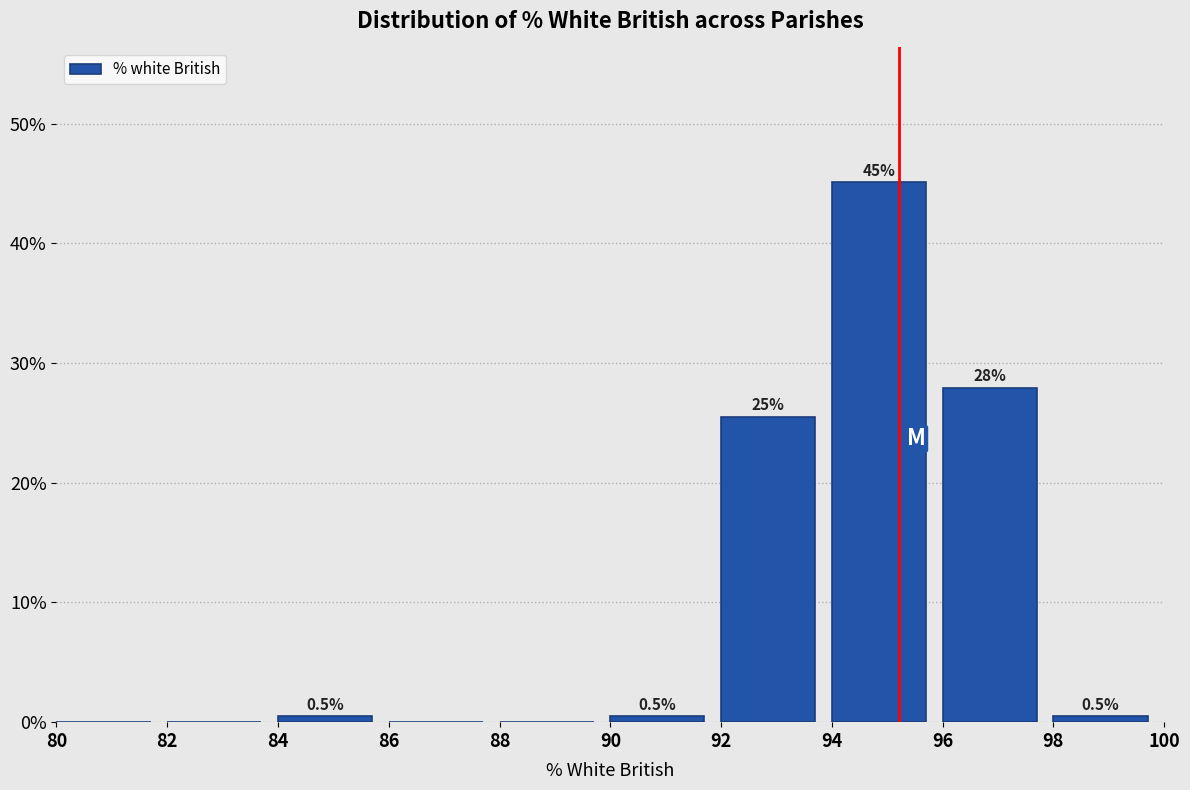

Over which range of the x-axis is the bar tallest?

94 to 96